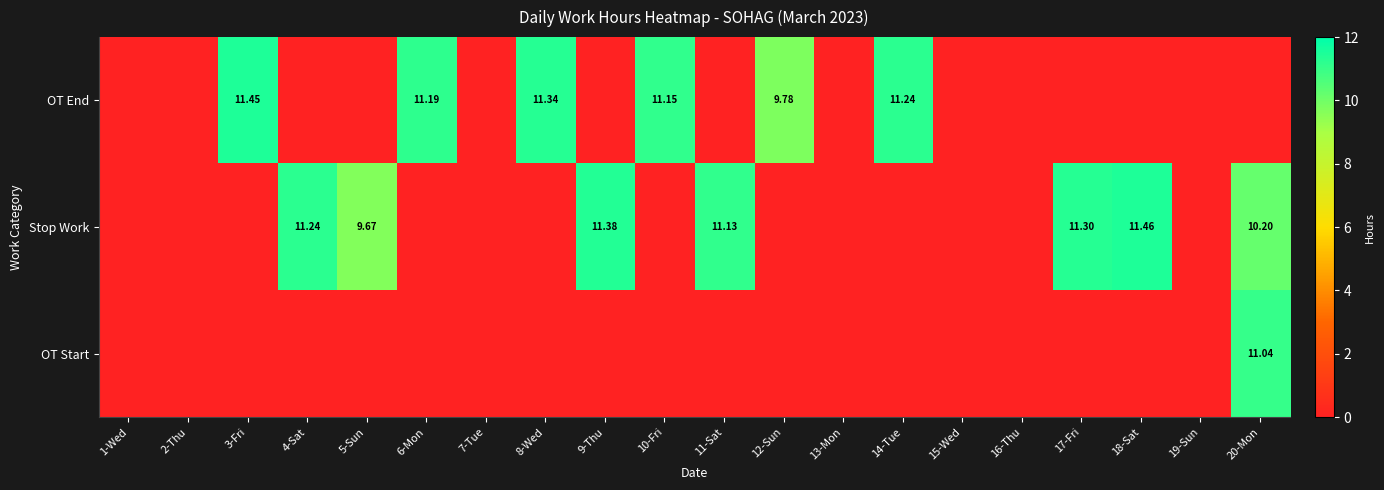

Between 5-Sun and 20-Mon, which is larger?

5-Sun